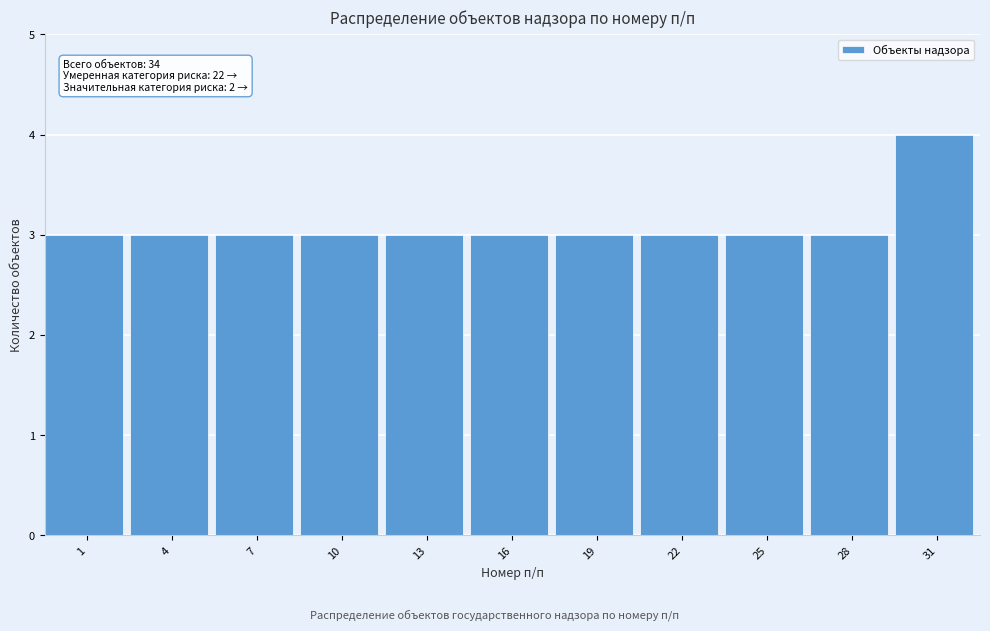

Reading left to right, list all the values displayed in this chart.

3	3	3	3	3	3	3	3	3	3	4